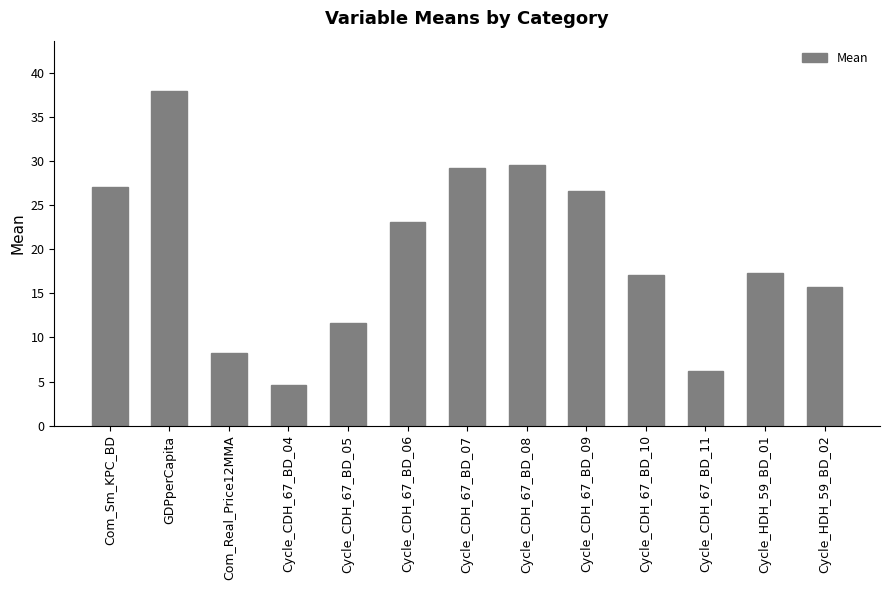

How many data points does each series have?

13